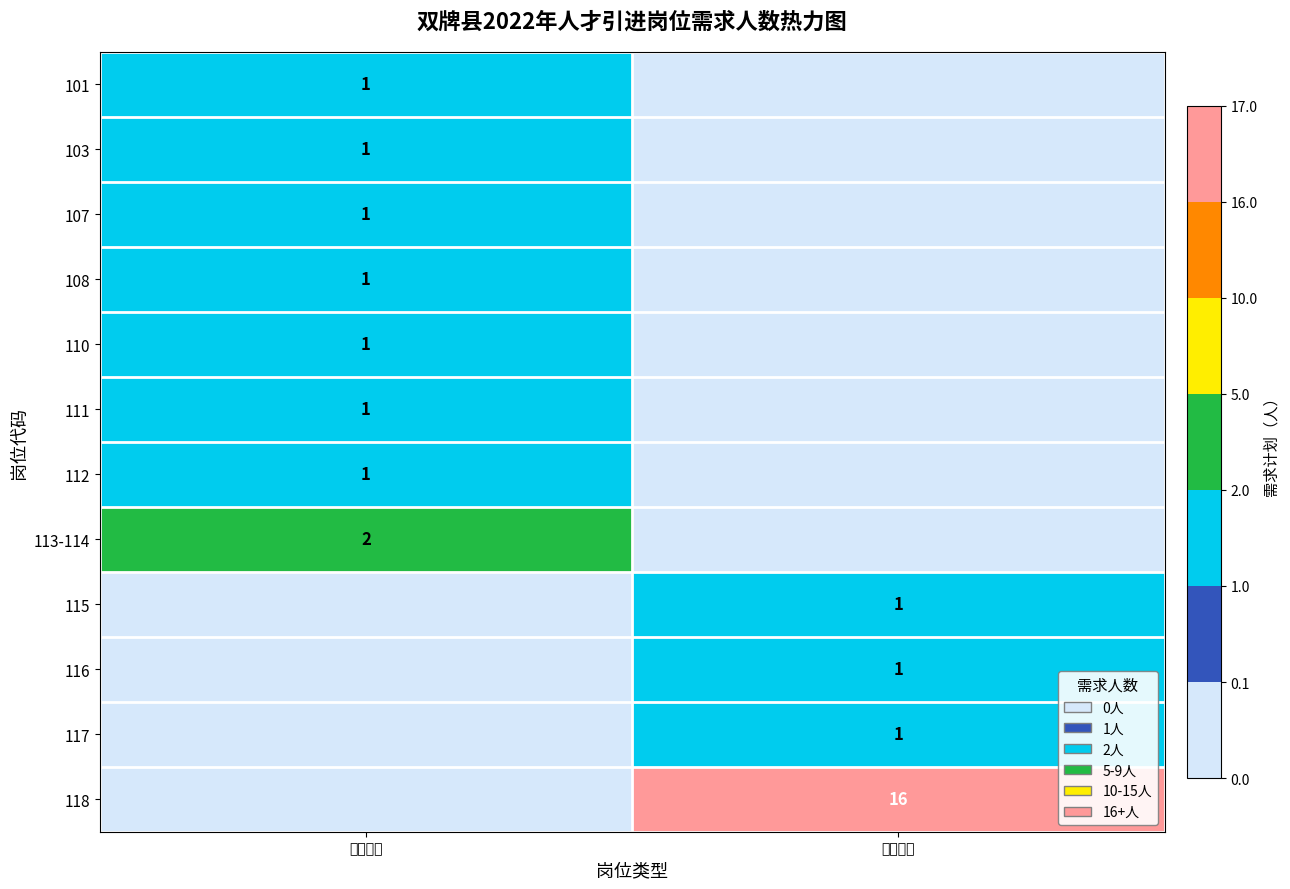

The value of 116 at 管理人员 is 1. True or false?

False